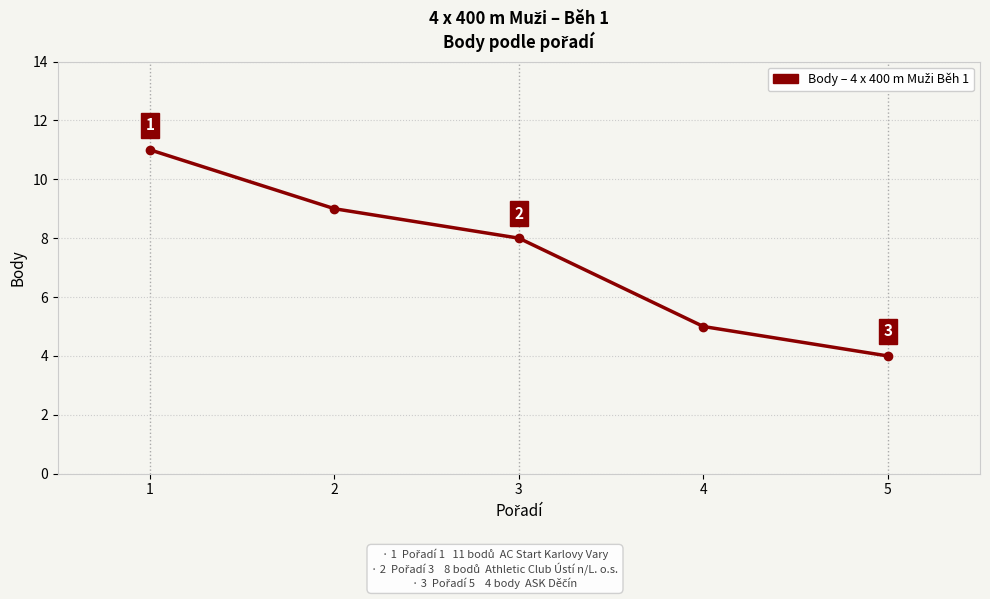

What is the difference between the values at 1 and 3?

3